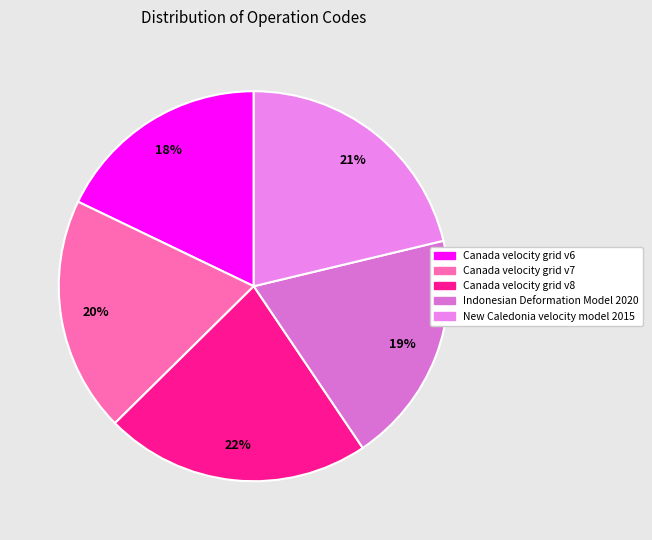

Rank the categories by value from highest to lowest.

Canada velocity grid v8, New Caledonia velocity model 2015, Canada velocity grid v7, Indonesian Deformation Model 2020, Canada velocity grid v6